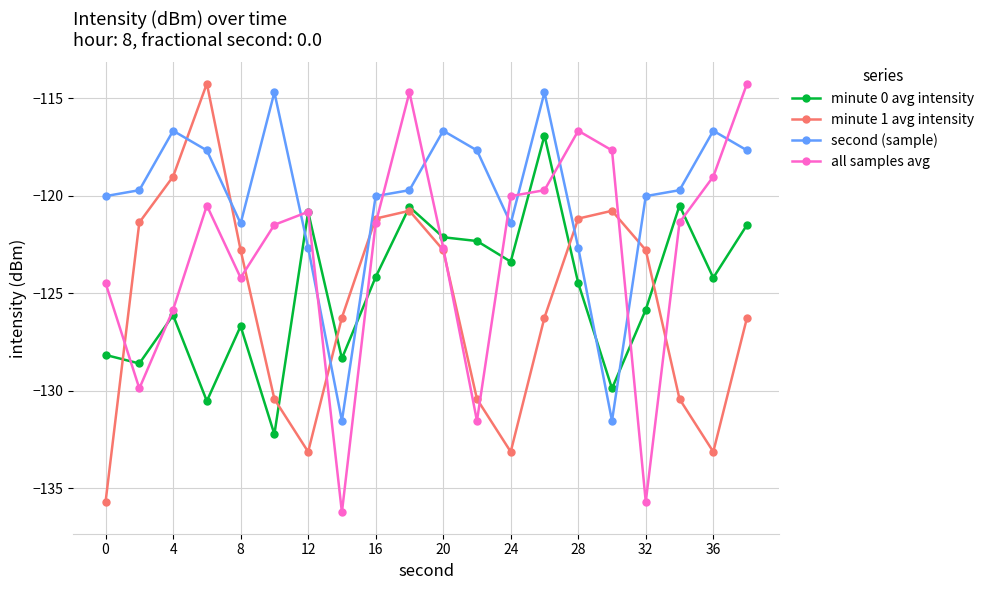

How many intersections are there between minute 0 avg intensity and minute 1 avg intensity?

6